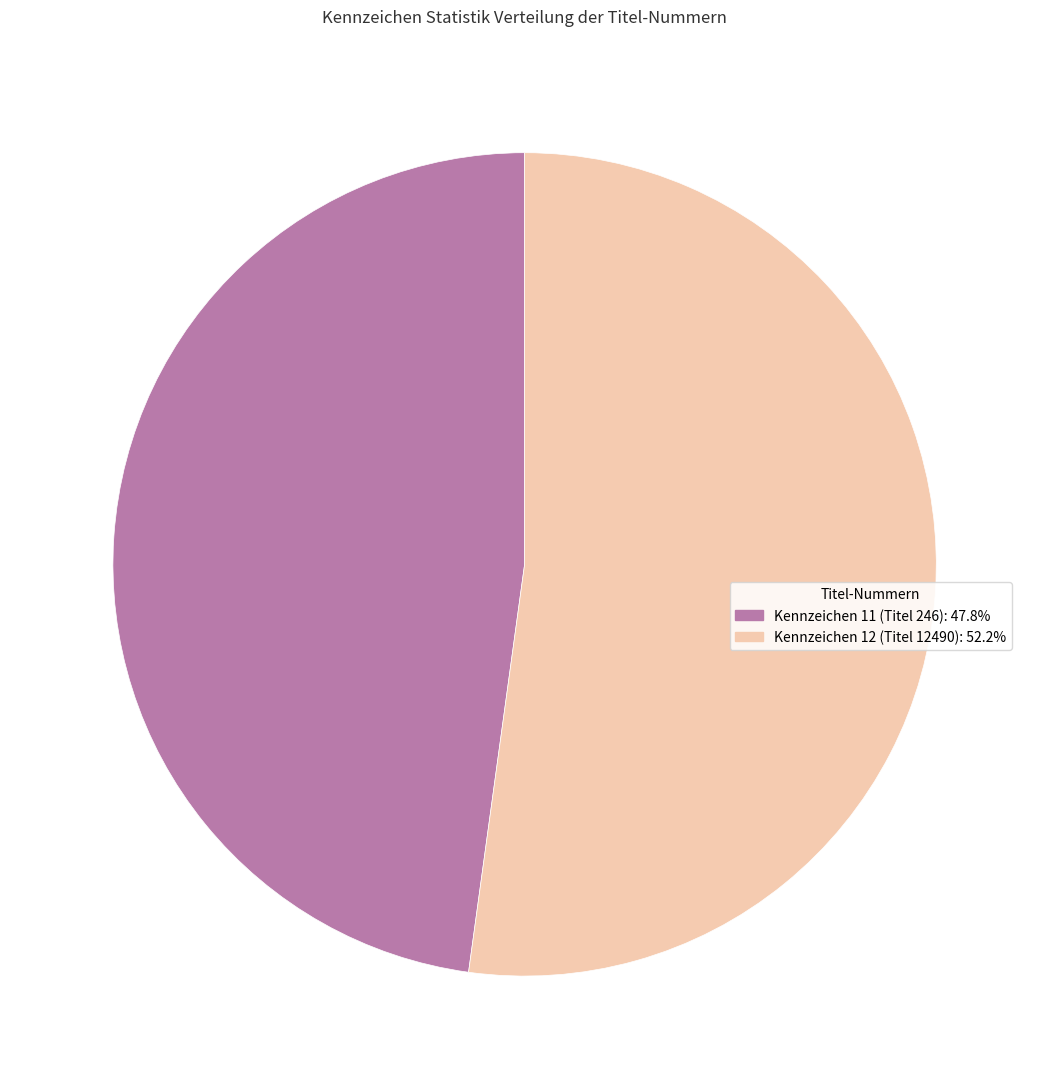

Combined, do Kennzeichen 12 (Titel 12490): 52.2% and Kennzeichen 11 (Titel 246): 47.8% account for over 50%?

Yes